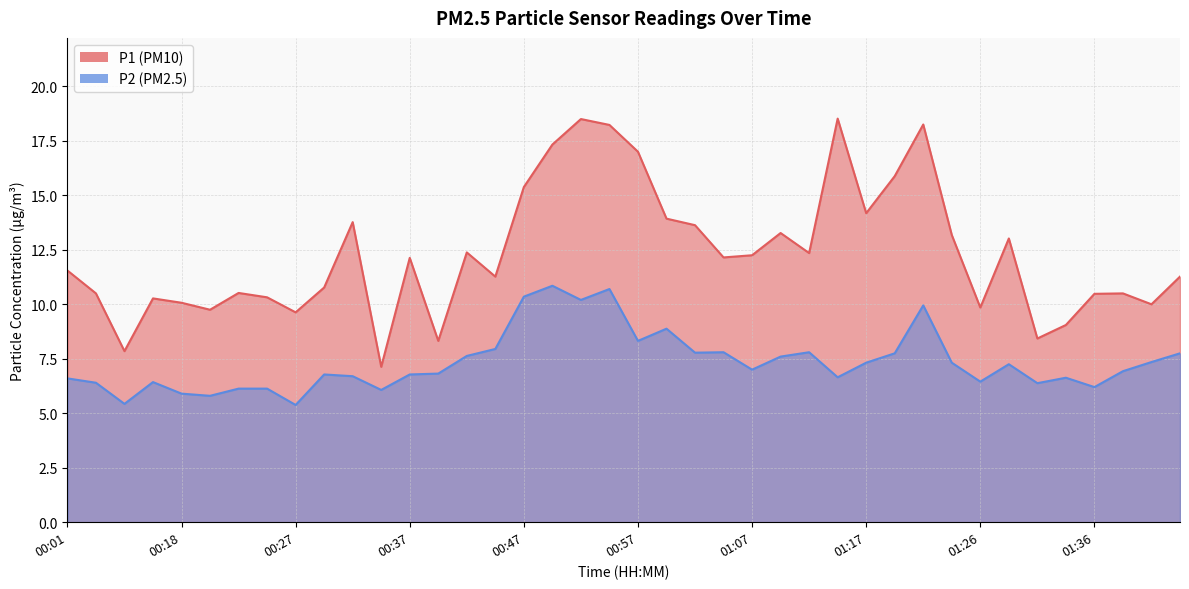

Reading left to right, list all the values displayed in this chart.

P1: 00:01=11.6	00:07=10.5	00:13=7.8	00:15=10.3	00:18=10.1	00:20=9.8	00:22=10.5	00:25=10.3	00:27=9.6	00:30=10.8	00:32=13.8	00:35=7.1	00:37=12.1	00:40=8.3	00:42=12.4	00:45=11.3	00:47=15.4	00:50=17.3	00:52=18.5	00:55=18.2	00:57=17.0	01:00=13.9	01:02=13.6	01:04=12.2	01:07=12.2	01:09=13.3	01:12=12.3	01:14=18.5	01:17=14.2	01:19=15.9	01:22=18.2	01:24=13.2	01:26=9.8	01:29=13.0	01:31=8.4	01:34=9.1	01:36=10.5	01:39=10.5	01:41=10.0	01:47=11.3
P2: 00:01=6.6	00:07=6.4	00:13=5.4	00:15=6.4	00:18=5.9	00:20=5.8	00:22=6.1	00:25=6.1	00:27=5.4	00:30=6.8	00:32=6.7	00:35=6.1	00:37=6.8	00:40=6.8	00:42=7.6	00:45=8.0	00:47=10.3	00:50=10.8	00:52=10.2	00:55=10.7	00:57=8.3	01:00=8.9	01:02=7.8	01:04=7.8	01:07=7.0	01:09=7.6	01:12=7.8	01:14=6.7	01:17=7.3	01:19=7.8	01:22=9.9	01:24=7.3	01:26=6.5	01:29=7.2	01:31=6.4	01:34=6.6	01:36=6.2	01:39=6.9	01:41=7.3	01:47=7.8